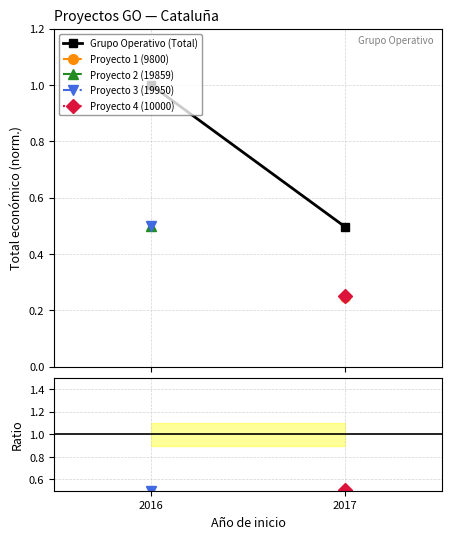

Which label corresponds to the largest value in the chart?

2016